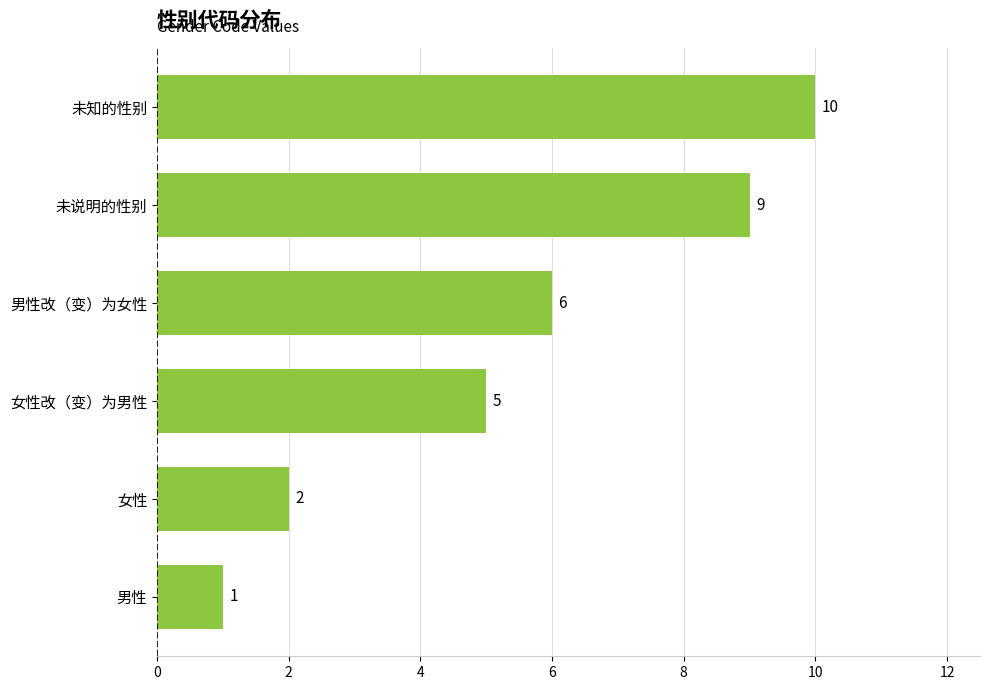

Between 男性改（变）为女性 and 女性, which is larger?

男性改（变）为女性